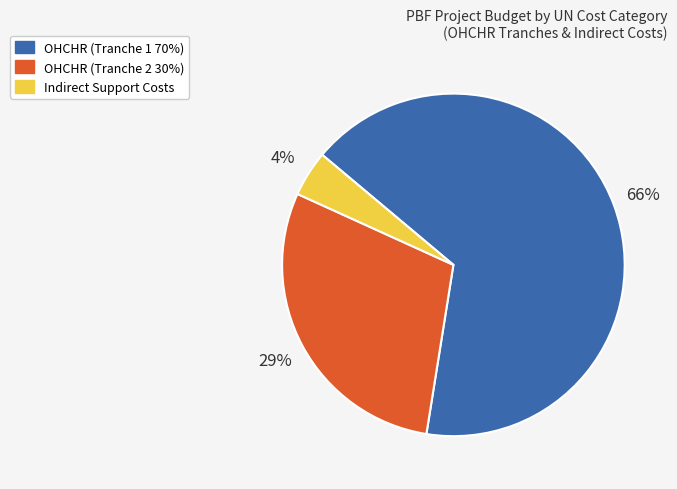

Is it true that OHCHR (Tranche 1 70%) is 74% of the pie?

False